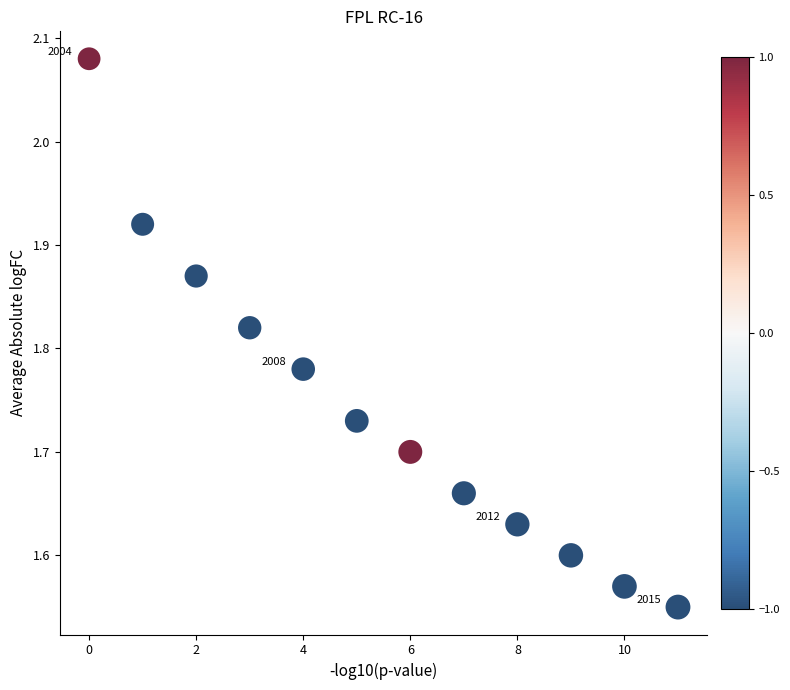

What is the range of Y values (max minus min)?

0.5